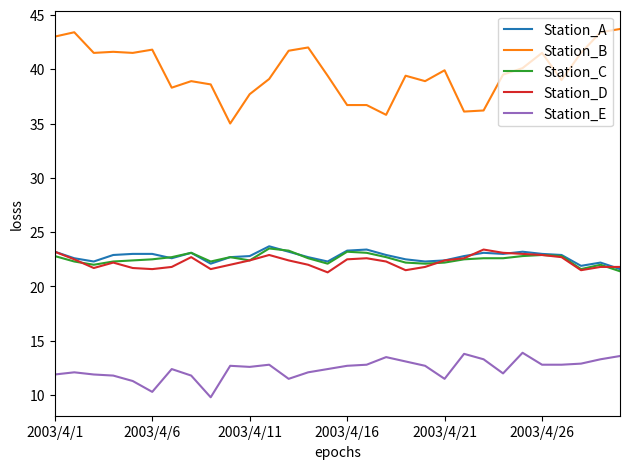

Which series has the widest spread of values?

Station_B